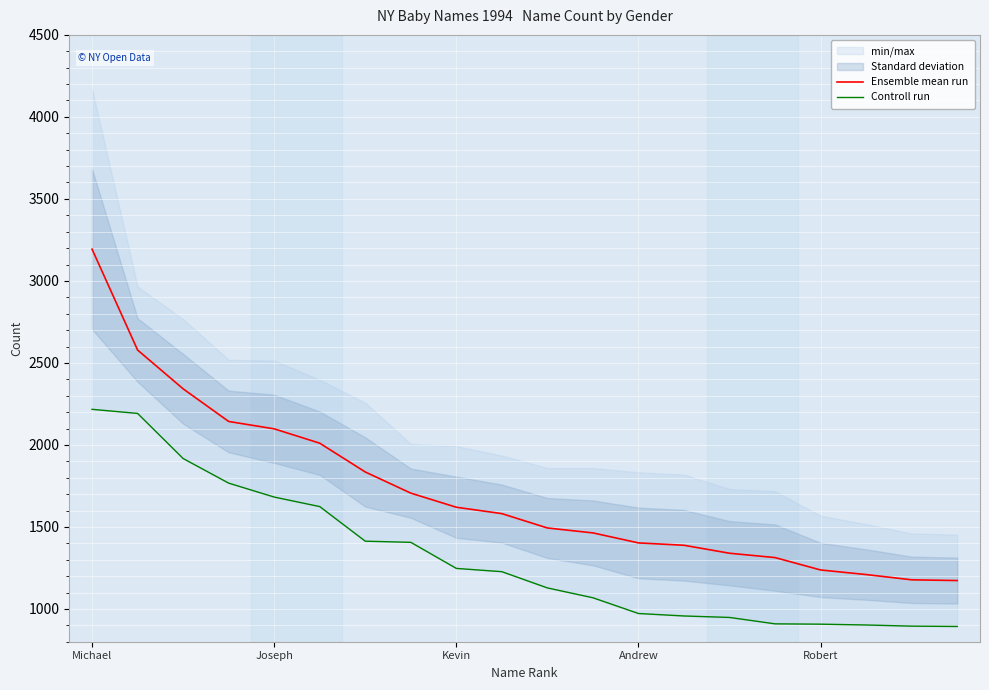

What is the highest value of the Controll run series?

2217.0